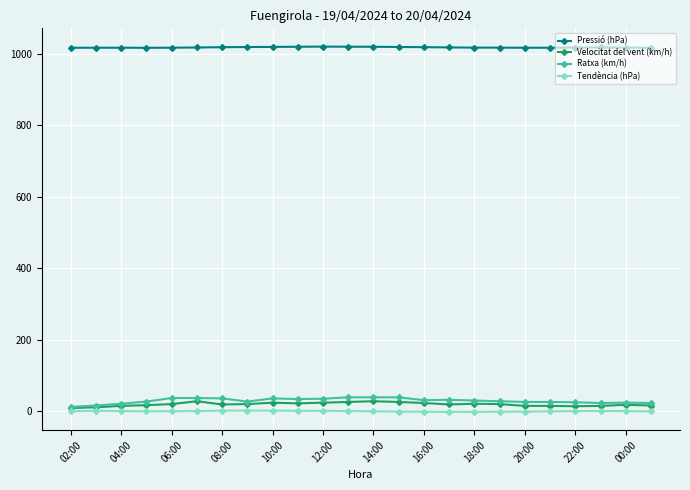

What is the value of the Ratxa (km/h) point at the 22nd from the left?

23.0